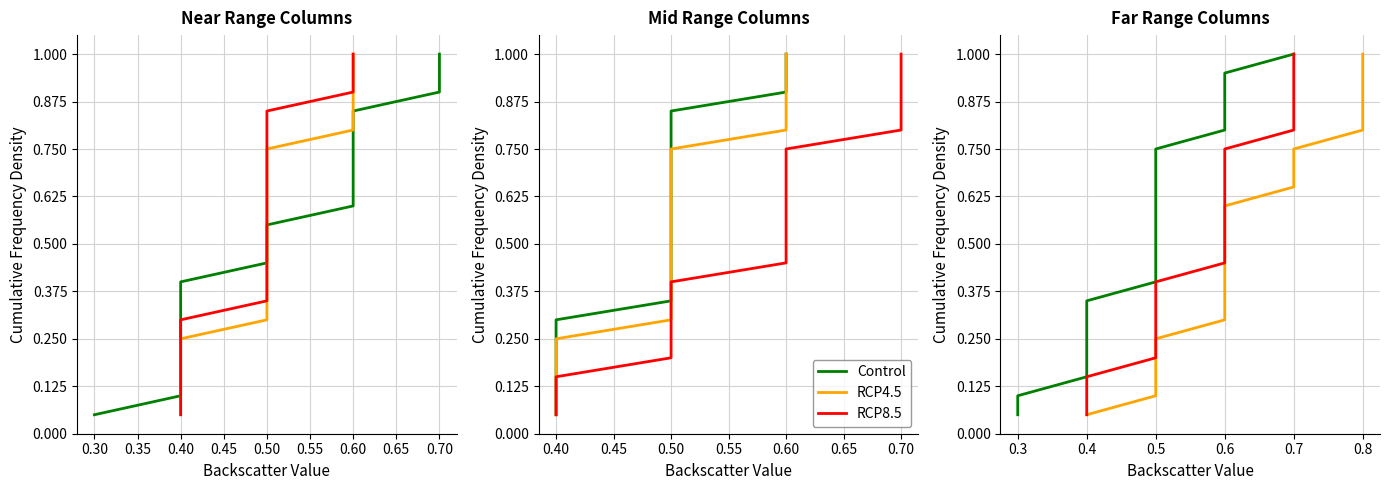

What is the average value of the RCP4.5 series?

0.5